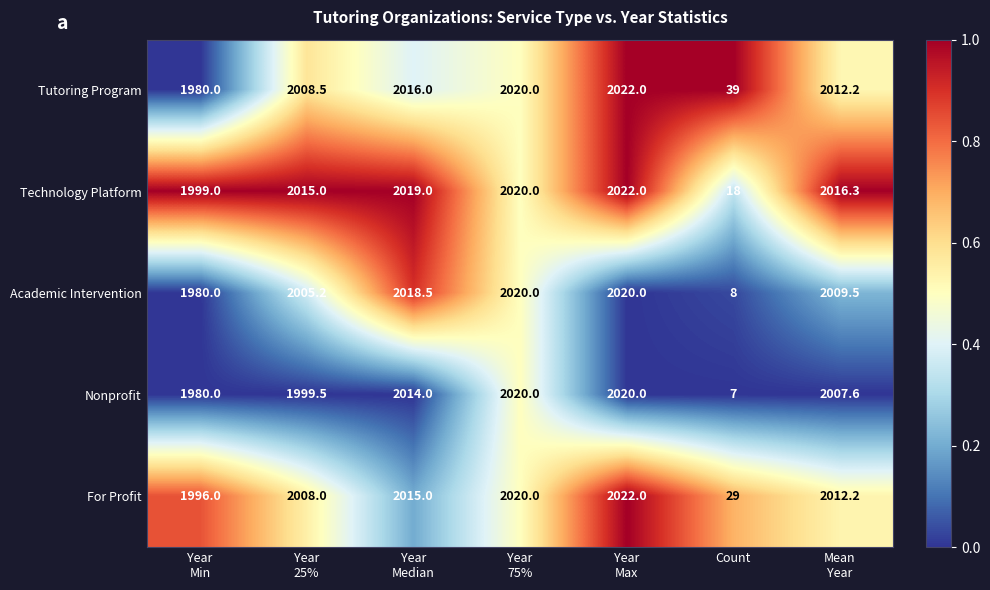

The For Profit series shows 42.4 at Count. True or false?

False